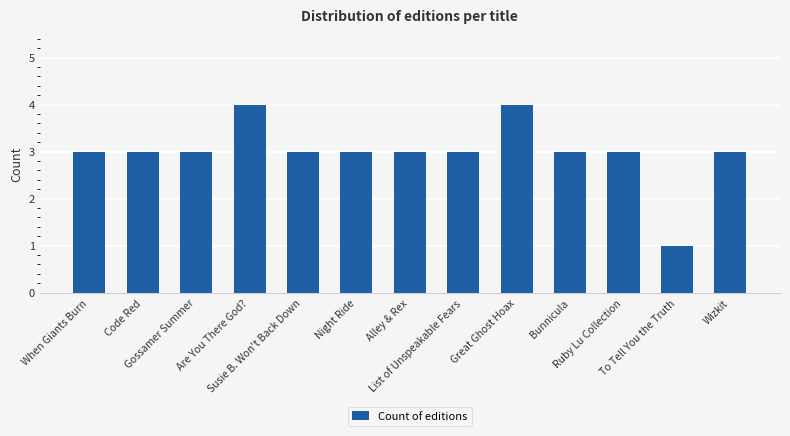

Does the chart contain any negative values?

No